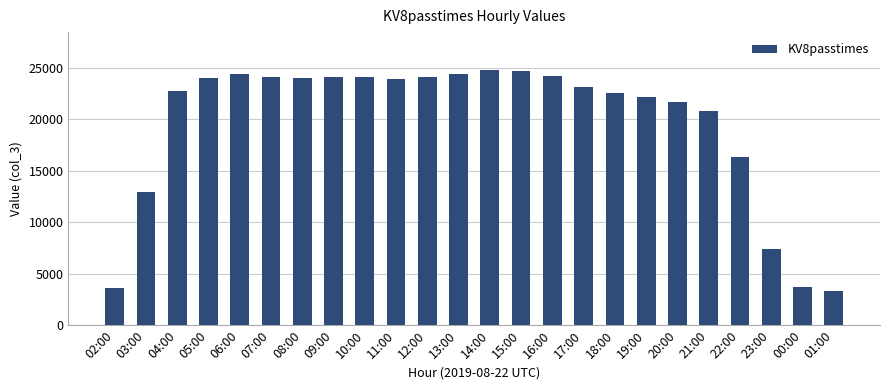

What is the difference between the maximum and minimum values?

21427